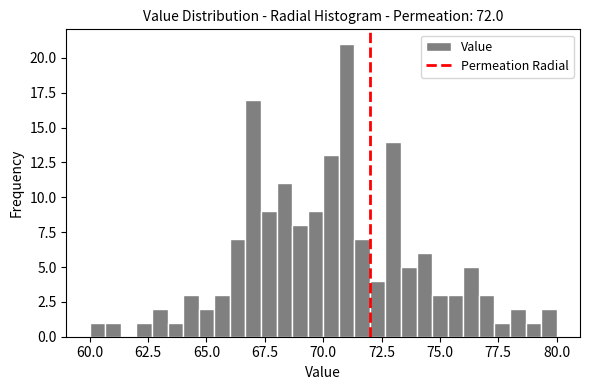

Read against the x-axis, roughly where is the centre of the tallest bar?

71.0